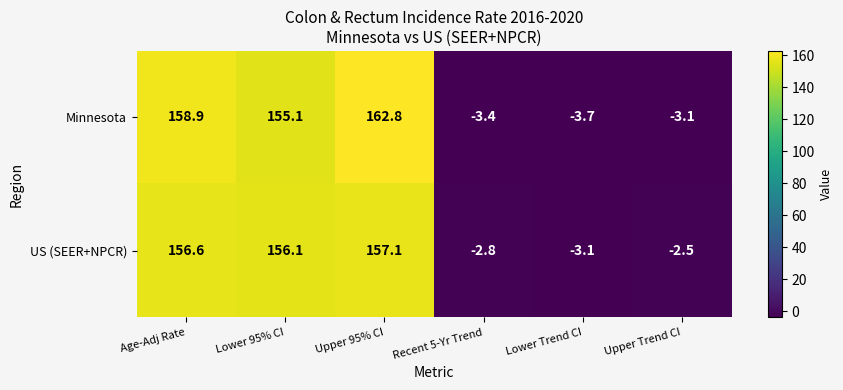

The value of US (SEER+NPCR) at Recent 5-Yr Trend is -4.2. True or false?

False